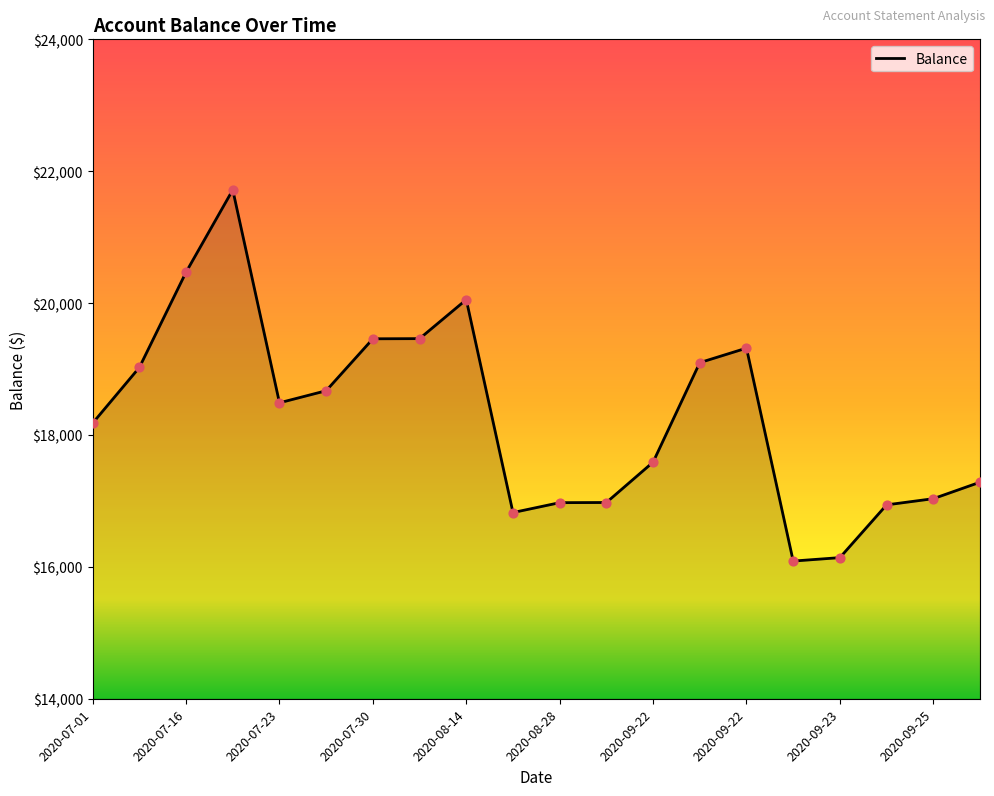

What is the greatest value displayed?

21717.2